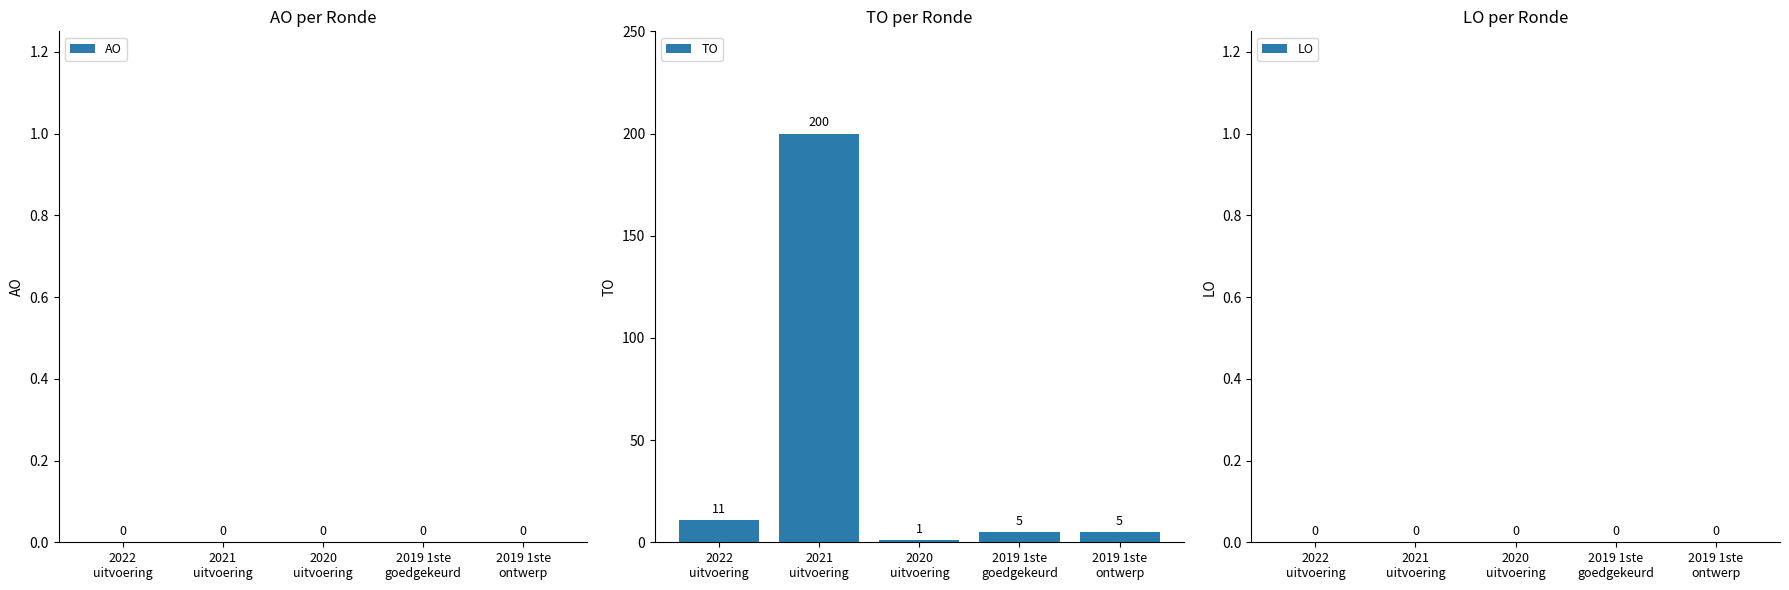

How many data points does each series have?

5